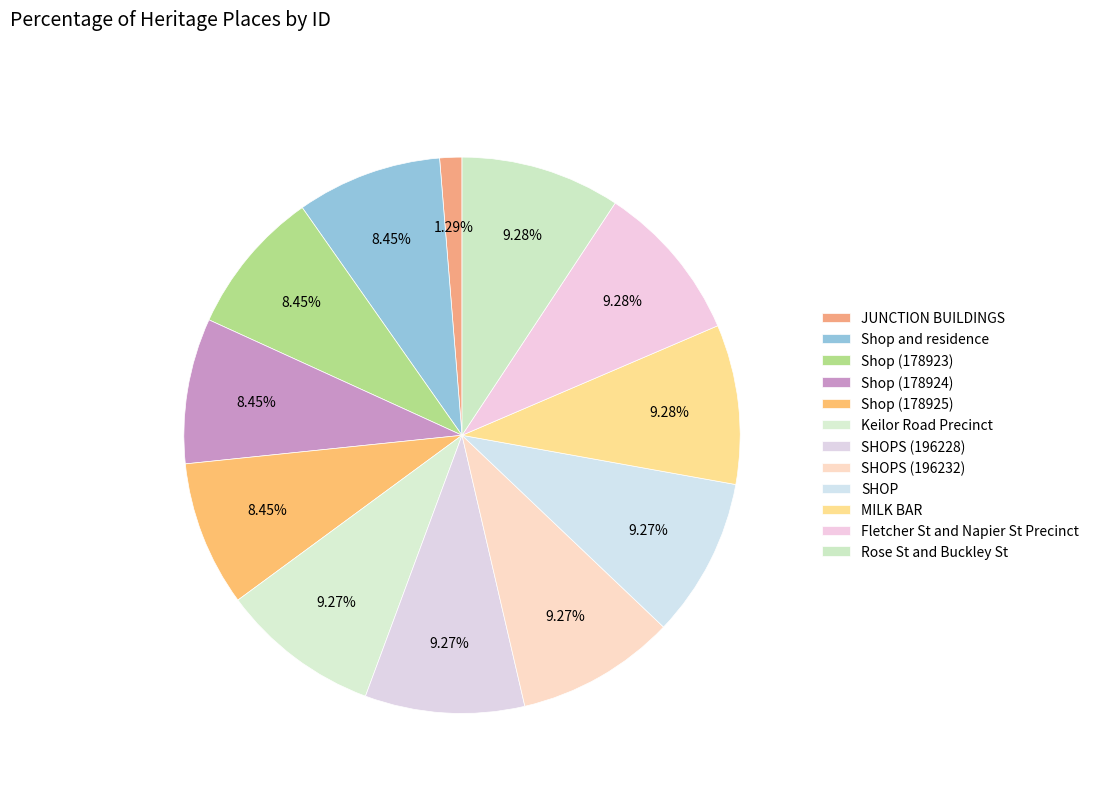

How many slices are in this pie chart?

12